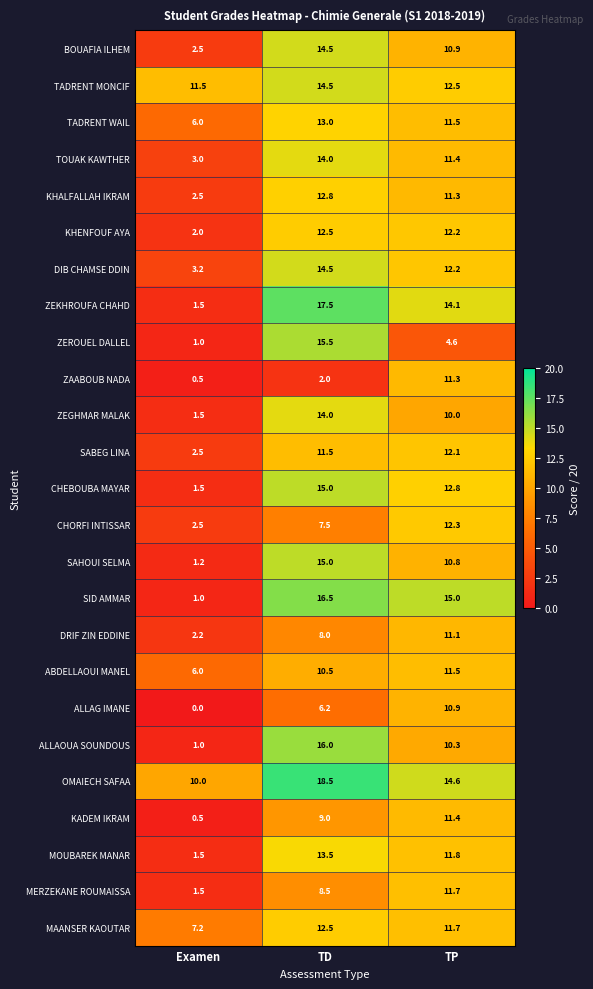

The MERZEKANE ROUMAISSA series shows 19.9 at TP. True or false?

False